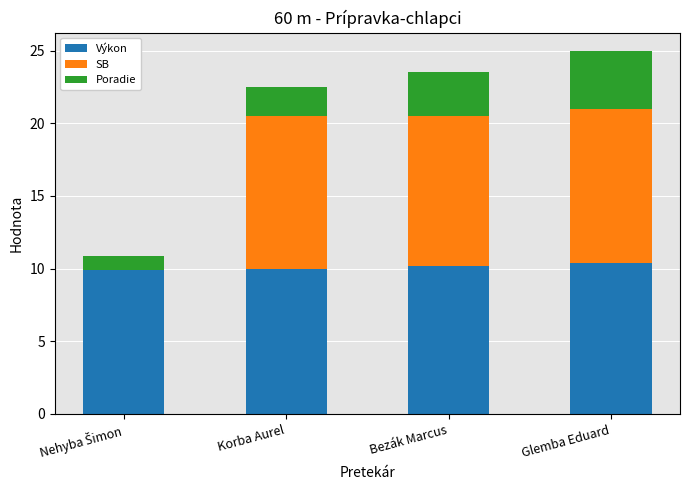

The Výkon series shows 14.6 at Bezák Marcus. True or false?

False